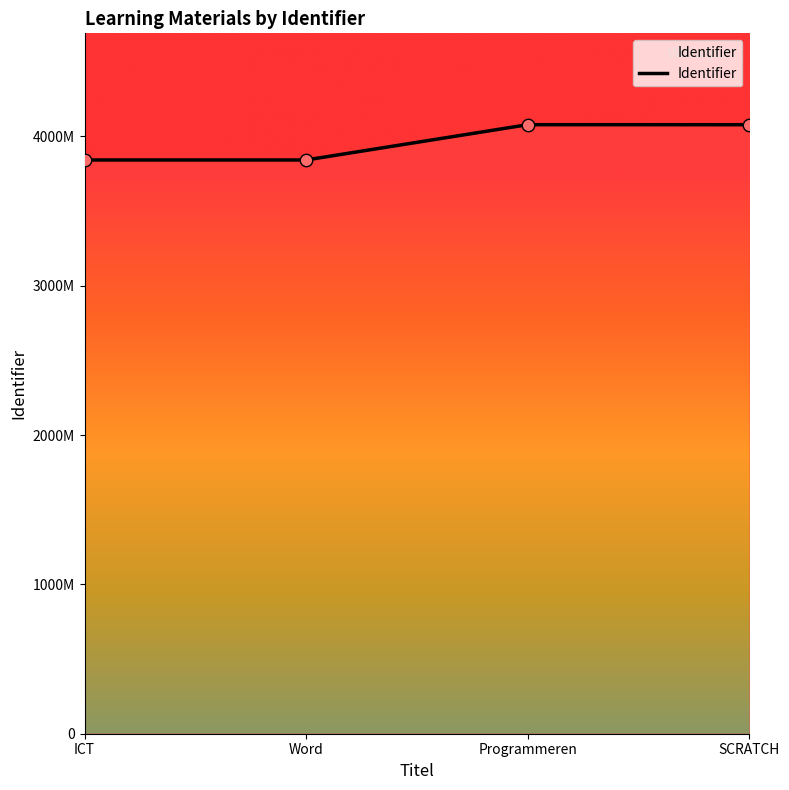

What is the ratio of the value at Word to the value at ICT?

1.0